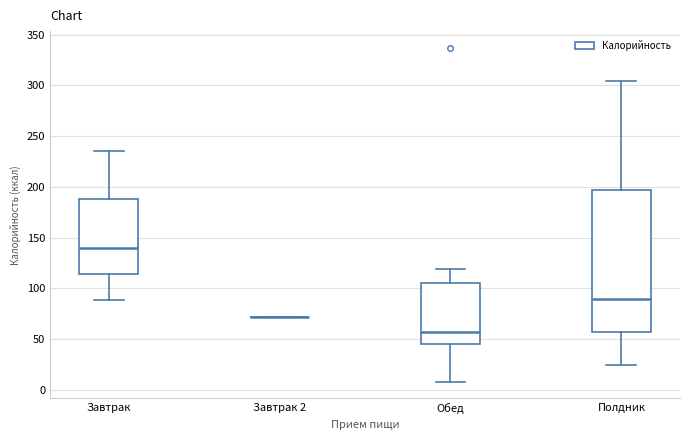

Reading left to right, transcribe this box plot: for each box, give where its median line is, the range the box spans, and where its two whiskers end, as read against the y-axis. The values are not printed on the chart, so give them approximately, as read against the axis.

Завтрак: median 140, box 115 to 190, whiskers 90 to 235
Завтрак 2: box collapsed to a line at 70, whiskers 70 to 70
Обед: median 55, box 45 to 105, whiskers 10 to 120
Полдник: median 90, box 55 to 195, whiskers 25 to 305